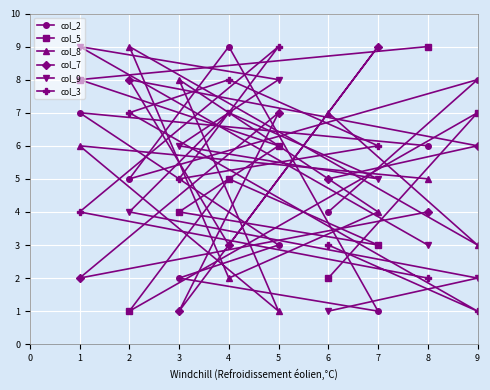

How many col_9 values are between 3 and 7?

5